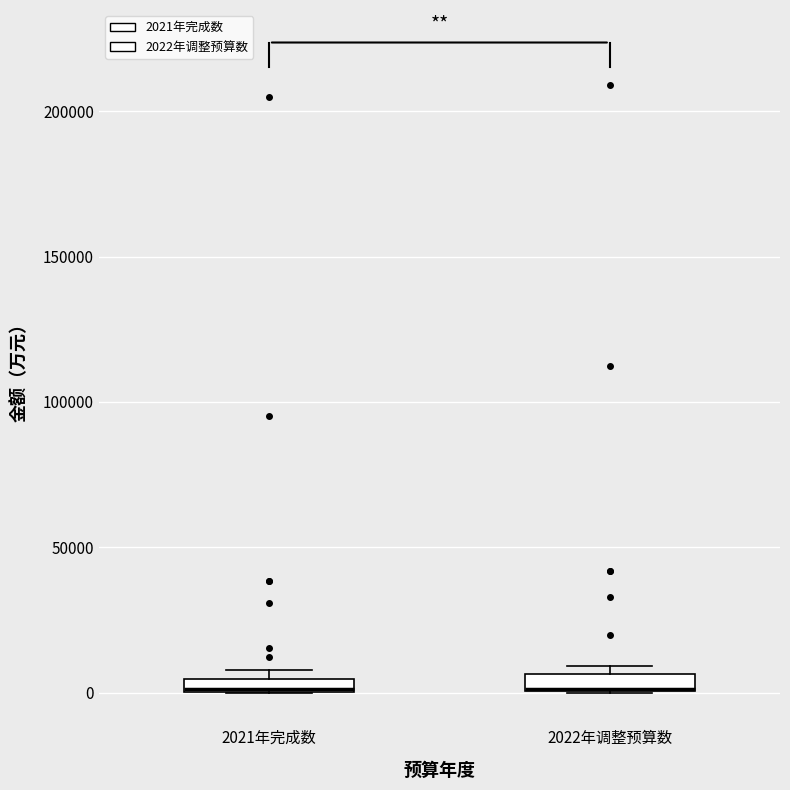

Where is the lower edge of the box for 2021年完成数 on the y-axis? The values are not printed on the chart, so give them approximately, as read against the axis.

0